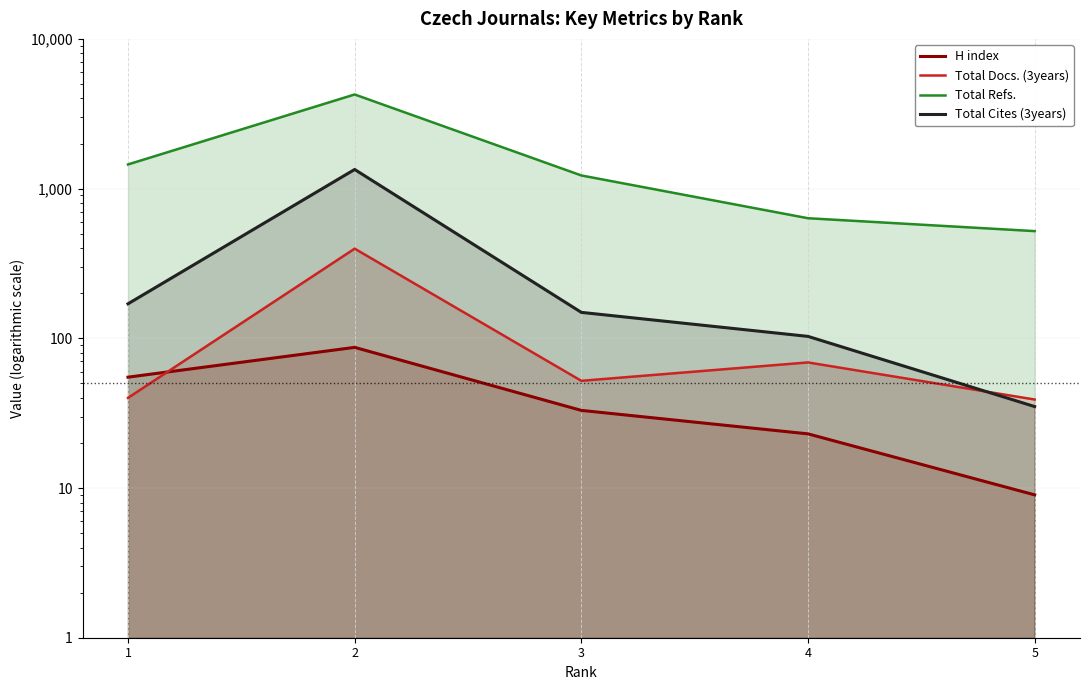

The value of Total Refs. at 4 is 634. True or false?

True